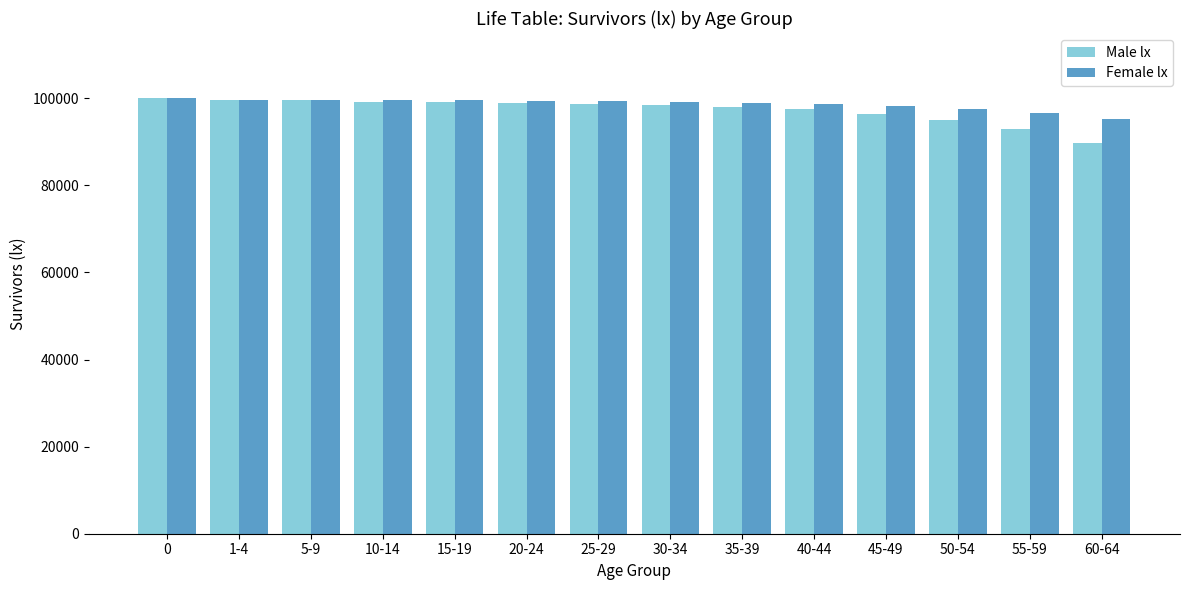

At 60-64, list the series in order from smallest to largest.

Male lx, Female lx